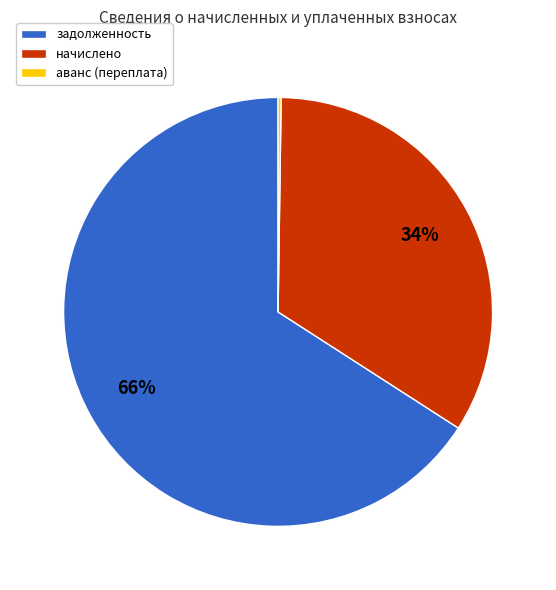

What is the majority slice?

задолженность